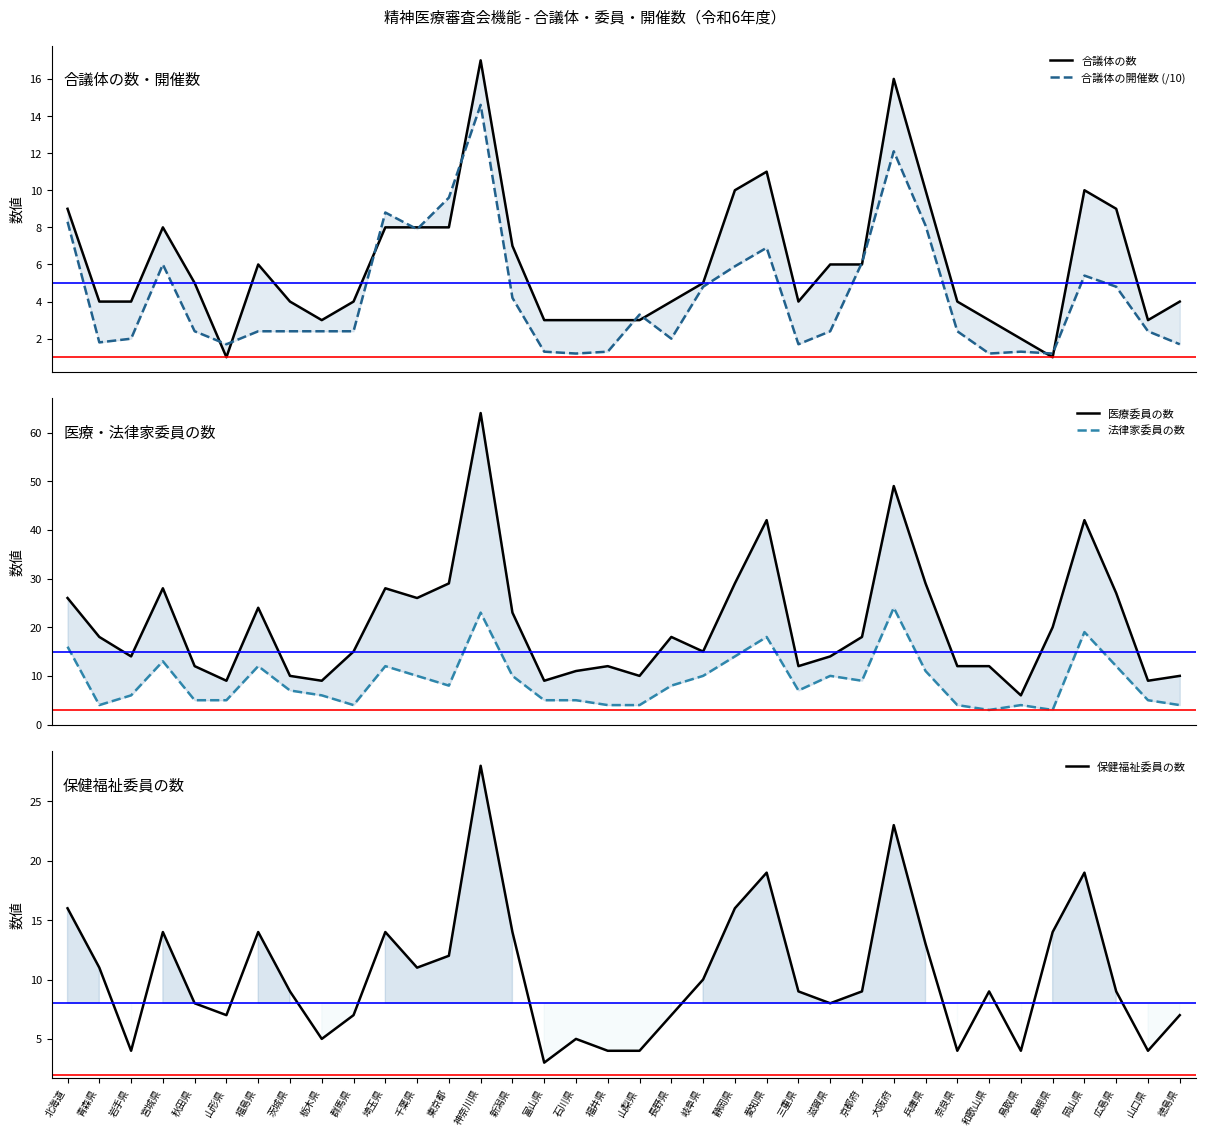

Is it true that 法律家委員の数 equals 10.0 at 岐阜県?

True